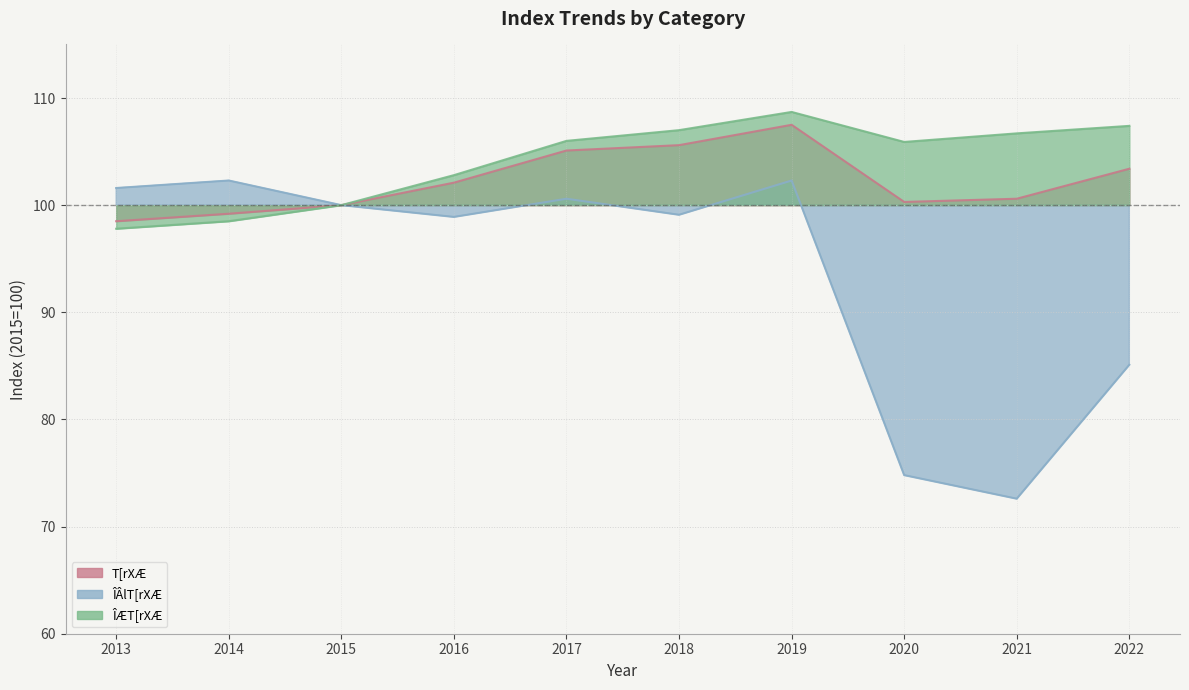

Rank the series by their maximum value, from lowest to highest.

ÎÂlT[rXÆ, T[rXÆ, ÎÆT[rXÆ